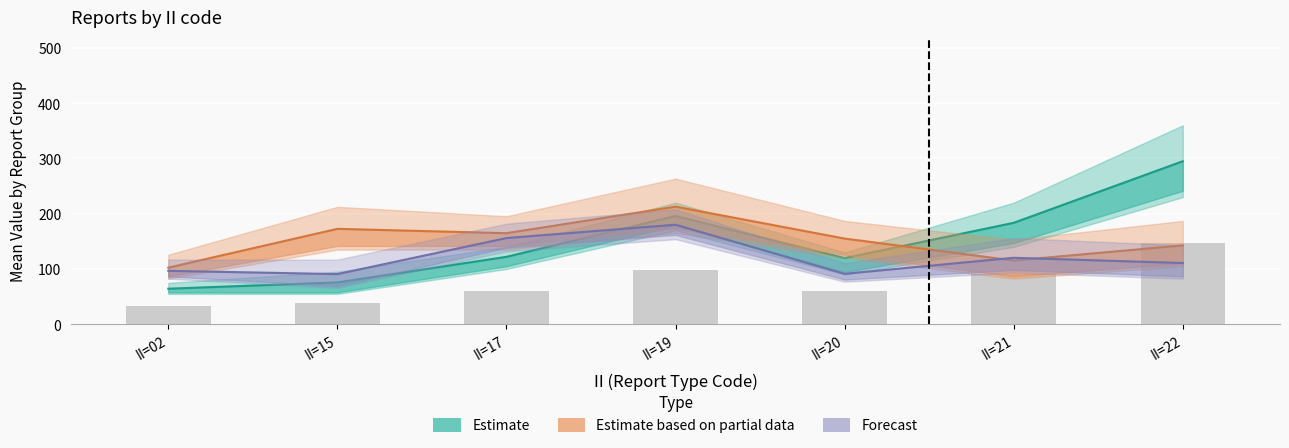

What is the minimum value for MSQUARE_mean?

64.3